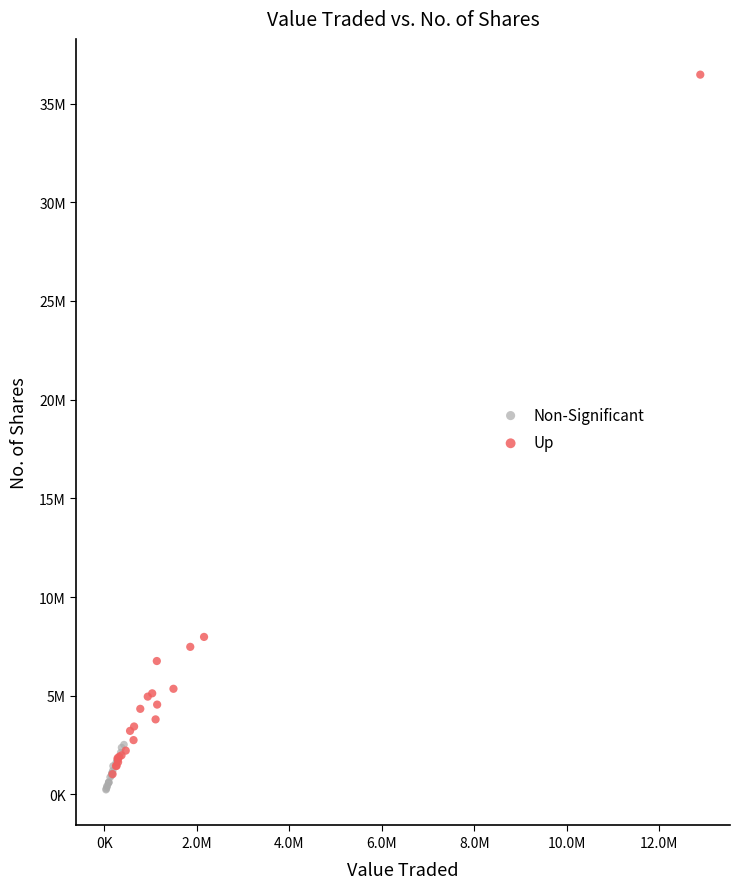

Which series has the widest spread of Y values?

Up